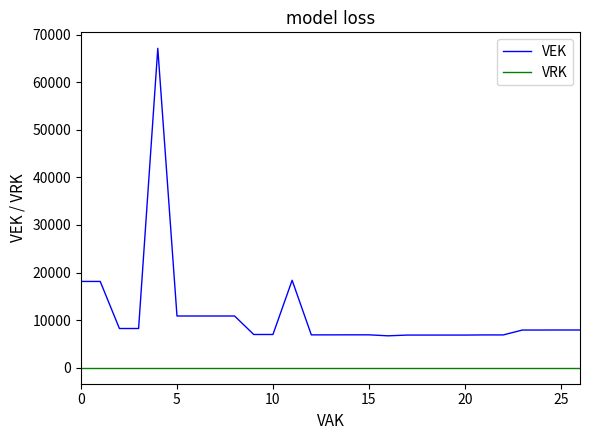

Which series has the largest total across all categories?

VEK